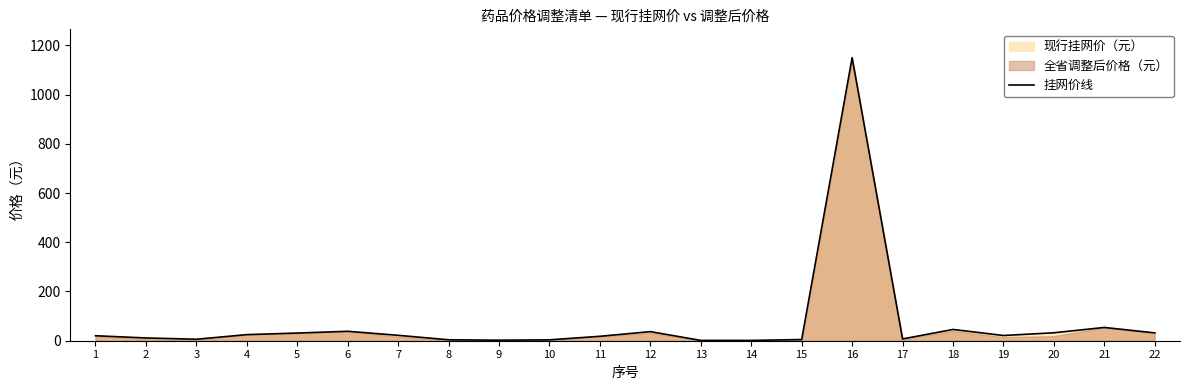

At which label is the value closest to 575?

21